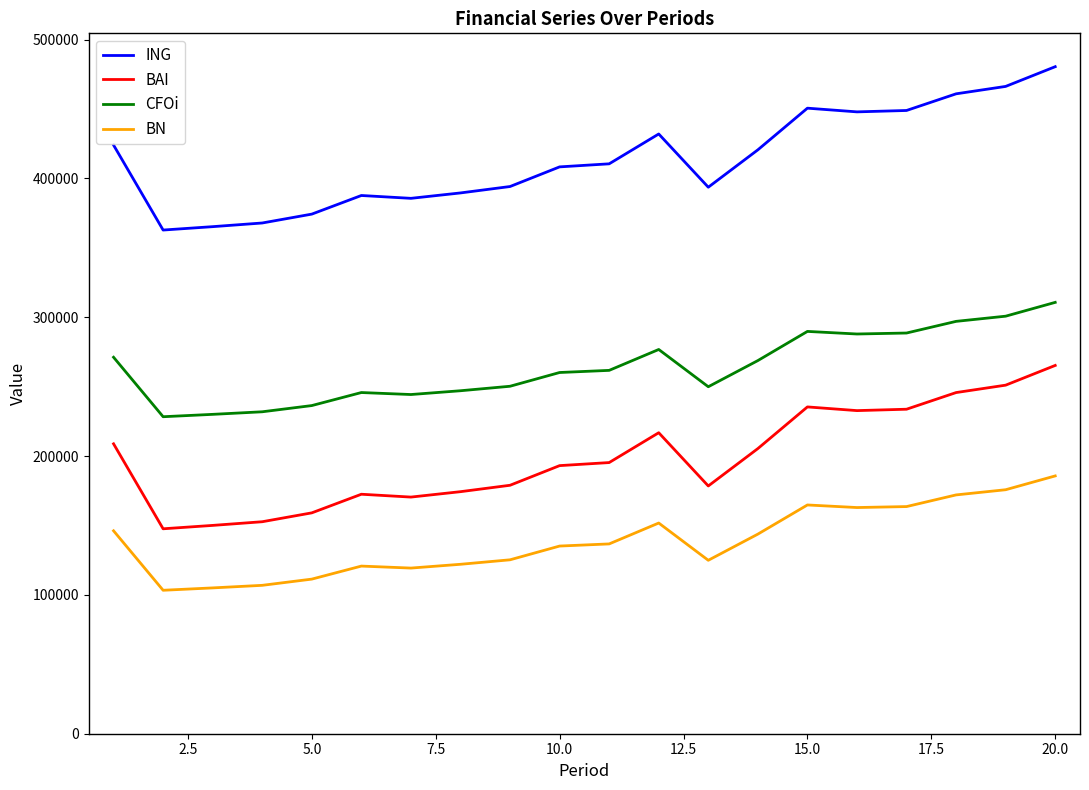

True or false: CFOi and BN intersect in this chart.

False